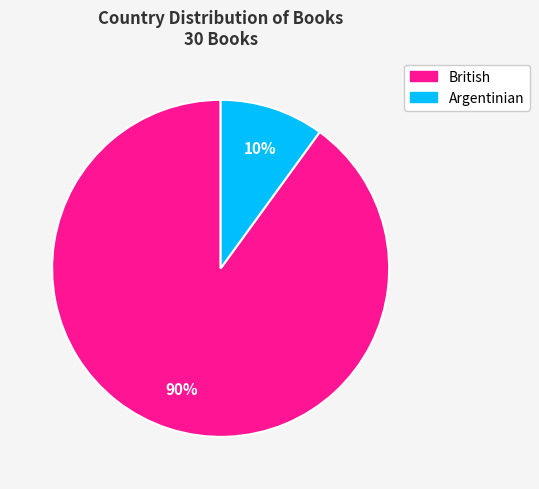

To the nearest percent, what percentage of the pie is British?

90%